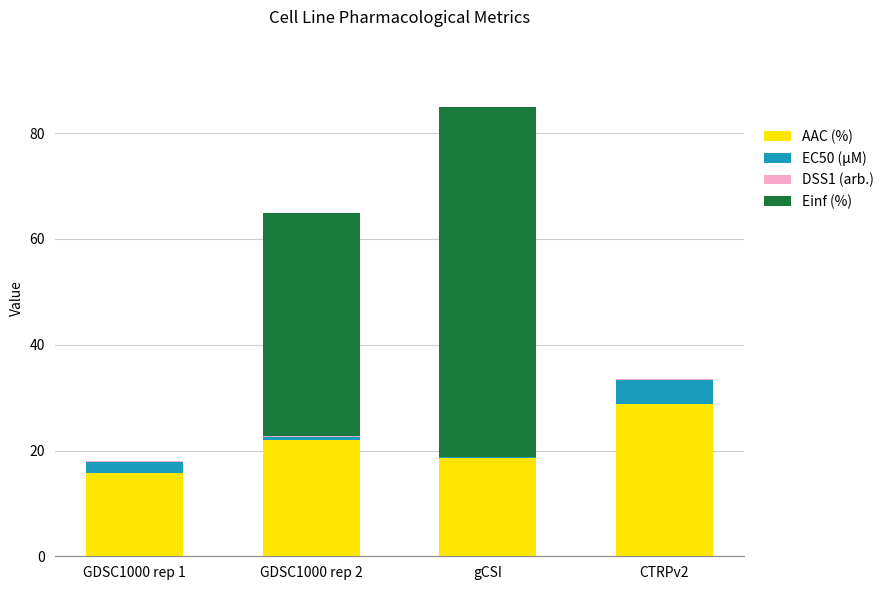

At which category is the sum across all series the highest?

gCSI